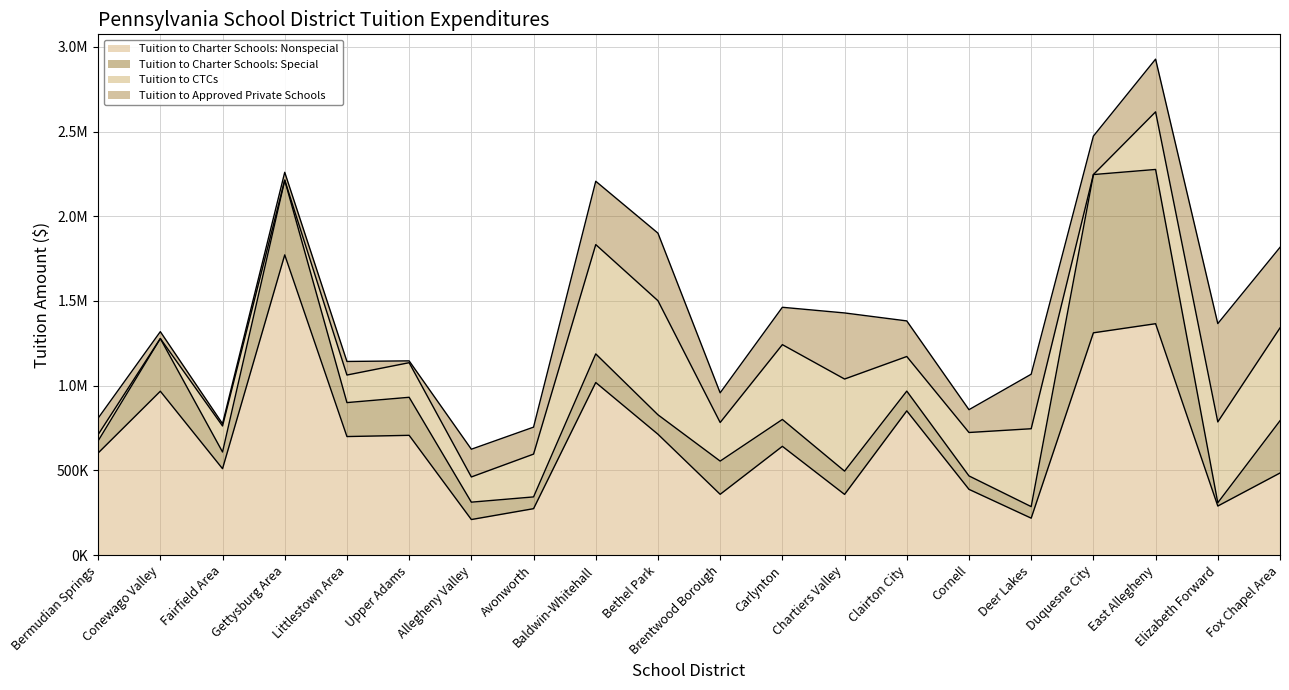

Reading left to right, extract all data points from this chart.

Tuition to Charter Schools: Nonspecial: 602589.9	967210.4	509930.6	1772059.8	699666.1	706874.6	209839.3	273995.0	1018599.6	713244.1	358813.8	641990.6	358257.5	851297.0	388017.0	217958.5	1312029.1	1365764.0	289551.9	484472.9
Tuition to Charter Schools: Special: 71652.6	311026.8	98594.3	440948.4	200459.8	224533.1	102548.9	69398.4	168908.5	114852.9	196021.9	158580.3	137423.7	116616.0	79307.0	68151.1	934106.3	910510.2	19410.2	308595.9
Tuition to CTCs: 36993.2	0.0	153634.0	0.0	162729.8	204211.4	148764.5	252688.0	645194.0	673285.0	227850.0	441657.0	543516.0	204227.0	256318.0	459704.0	0.0	340076.8	477131.0	547830.9
Tuition to Approved Private Schools: 97005.2	40620.2	13369.0	46516.6	80100.8	10766.1	163720.5	159153.0	373896.9	398891.5	175085.8	220484.0	390097.1	210075.5	134615.0	321780.2	226805.1	311107.8	580312.1	475572.5